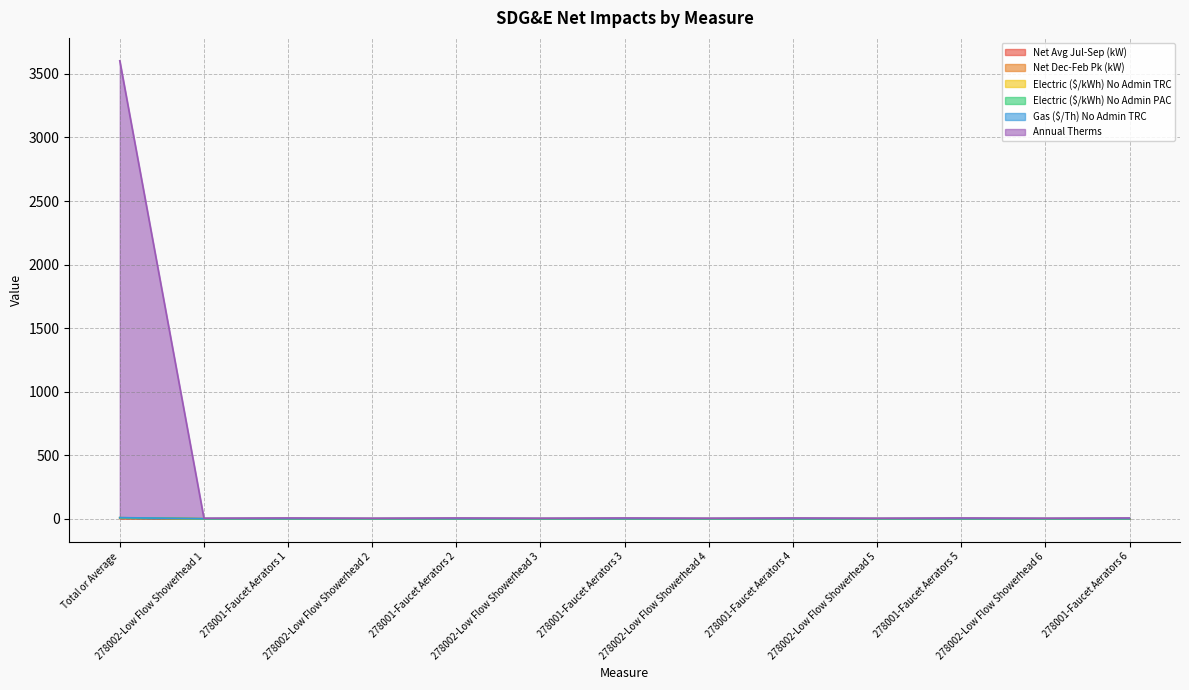

Is it true that Net Avg Jul-Sep (kW) equals 0.0 at 278001-Faucet Aerators 6?

True